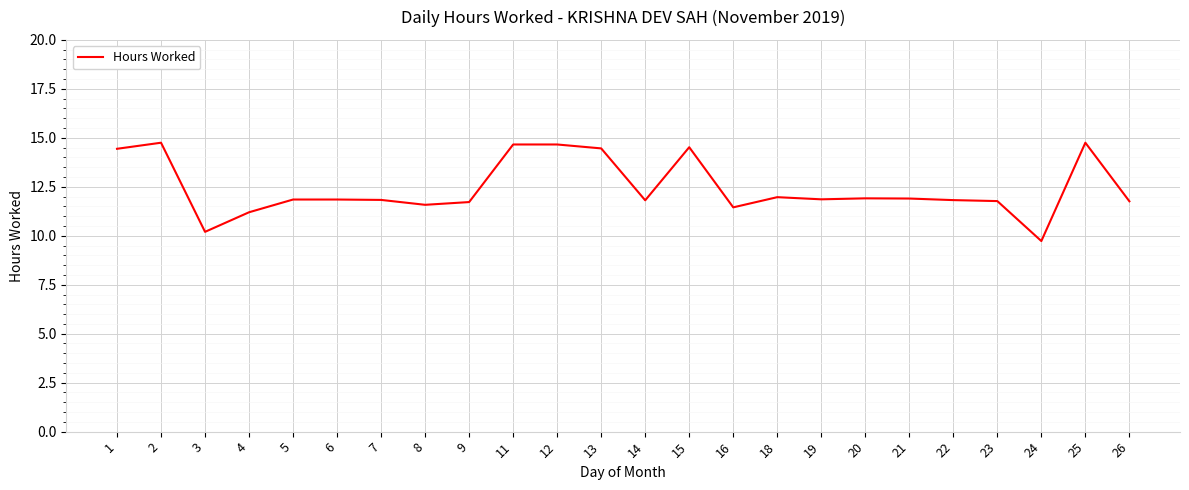

What is the change in value from 23 to 25?

+3.0